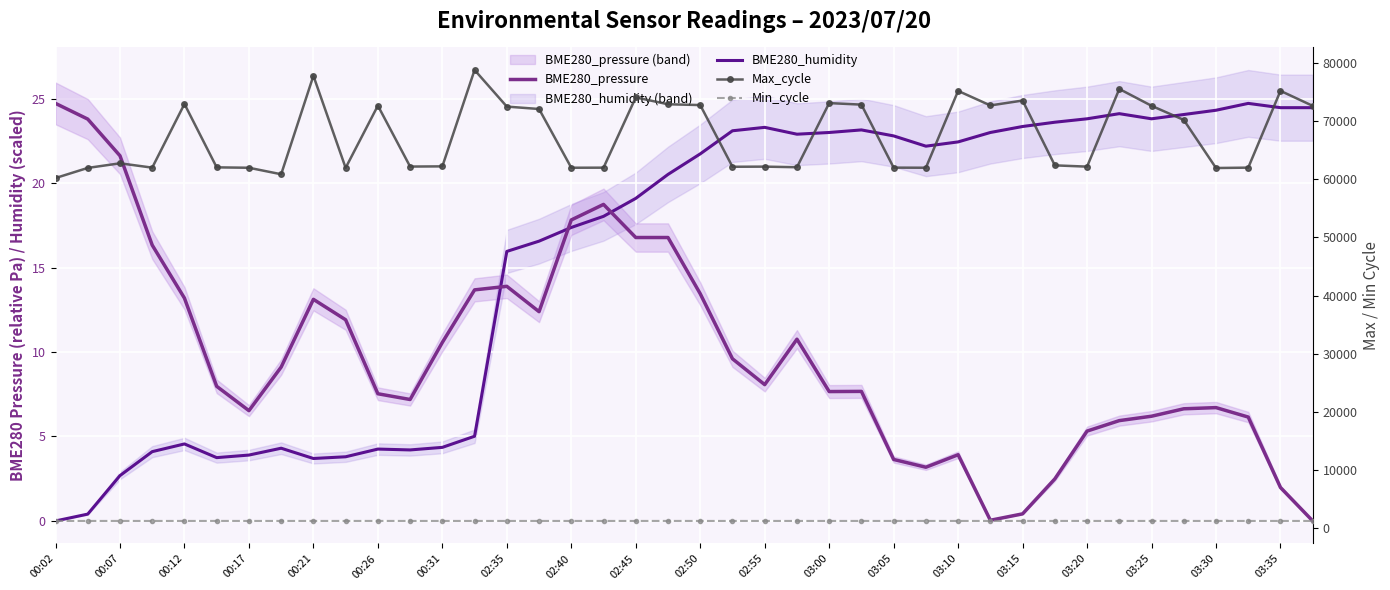

Reading left to right, list all the values displayed in this chart.

BME280_pressure: 24.7	23.8	21.6	16.3	13.2	8.0	6.5	9.1	13.1	11.9	7.5	7.2	10.6	13.7	13.9	12.4	17.8	18.7	16.8	16.8	13.4	9.6	8.1	10.8	7.7	7.7	3.6	3.2	3.9	0.0	0.4	2.5	5.3	5.9	6.2	6.6	6.7	6.1	2.0	0.0
BME280_humidity: 0.0	0.4	2.7	4.1	4.6	3.7	3.9	4.3	3.7	3.8	4.3	4.2	4.4	5.0	16.0	16.6	17.4	18.0	19.1	20.5	21.7	23.1	23.3	22.9	23.0	23.1	22.8	22.2	22.4	23.0	23.4	23.6	23.8	24.1	23.8	24.1	24.3	24.7	24.5	24.5
Max_cycle: 60189.0	61927.0	62721.0	61975.0	72921.0	62024.0	61955.0	60840.0	77763.0	61936.0	72631.0	62161.0	62195.0	78757.0	72467.0	72053.0	61959.0	61971.0	74042.0	72869.0	72727.0	62127.0	62149.0	62047.0	73068.0	72805.0	61976.0	61959.0	75164.0	72666.0	73505.0	62366.0	62149.0	75497.0	72601.0	70174.0	61911.0	61975.0	75171.0	72592.0
Min_cycle: 1259.0	1259.0	1260.0	1259.0	1259.0	1262.0	1259.0	1261.0	1259.0	1259.0	1263.0	1259.0	1259.0	1259.0	1259.0	1259.0	1259.0	1259.0	1259.0	1262.0	1259.0	1259.0	1259.0	1259.0	1259.0	1260.0	1259.0	1262.0	1259.0	1259.0	1259.0	1260.0	1259.0	1259.0	1260.0	1259.0	1260.0	1259.0	1259.0	1258.0